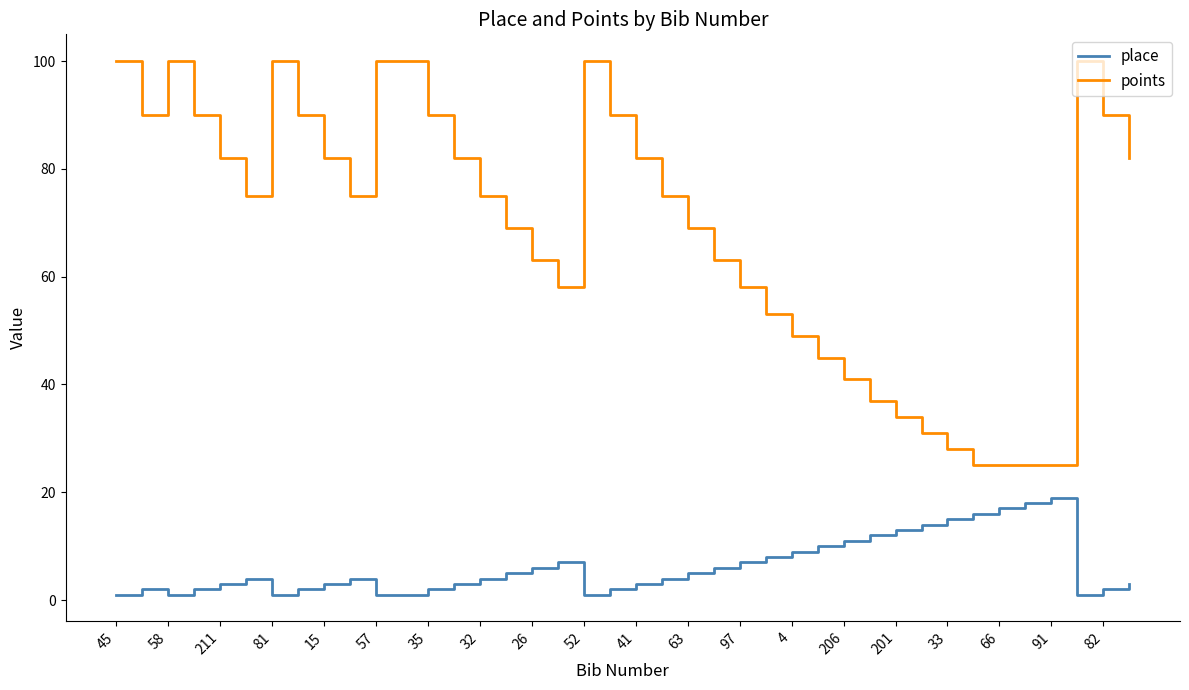

True or false: place and points intersect in this chart.

False